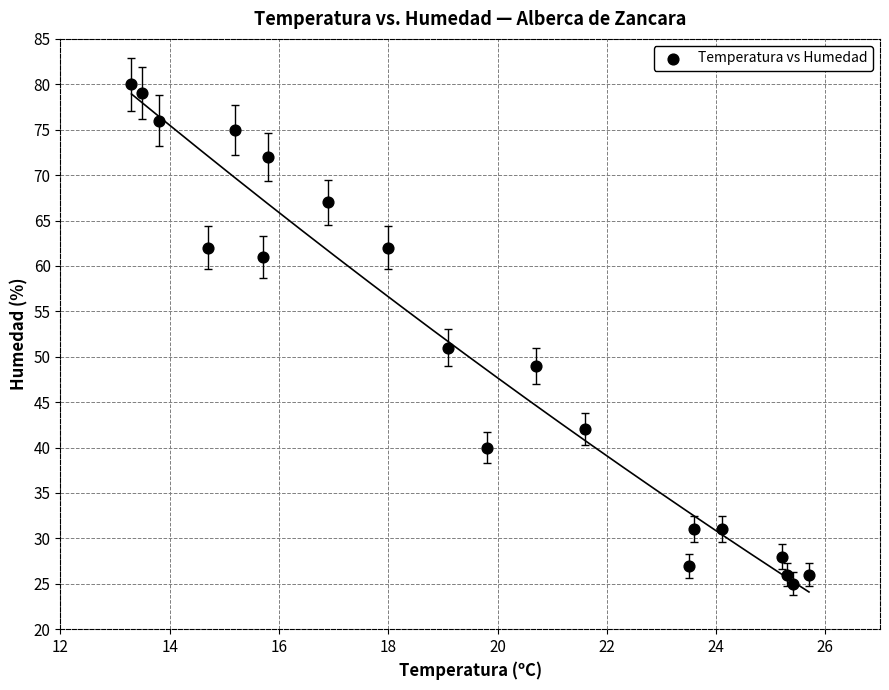

What is the range of Y values (max minus min)?

55